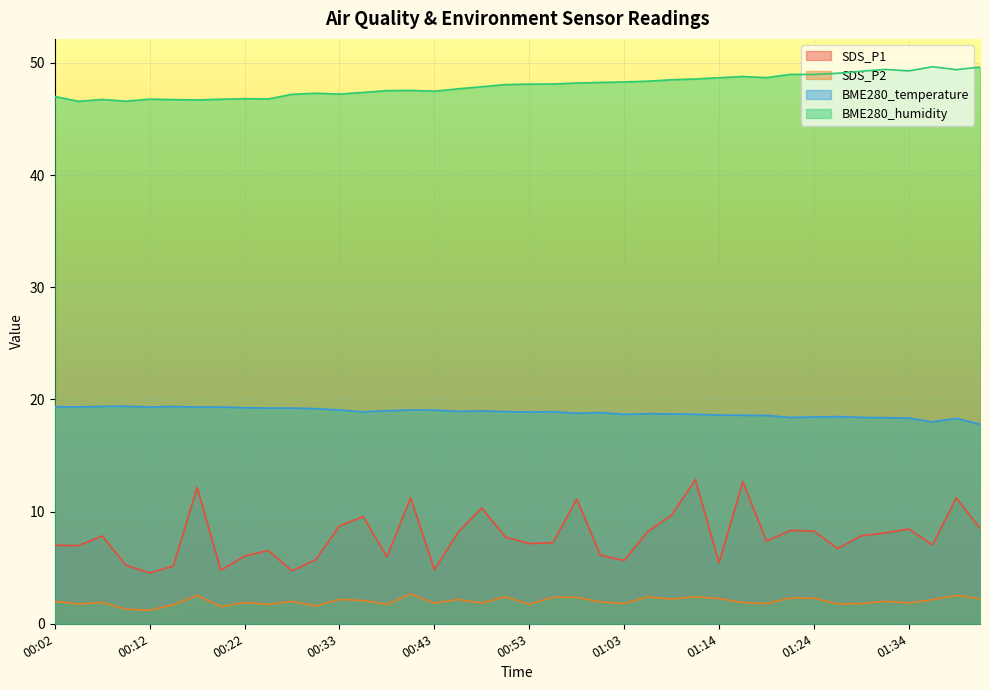

What is the sum of all BME280_humidity values?

1919.1